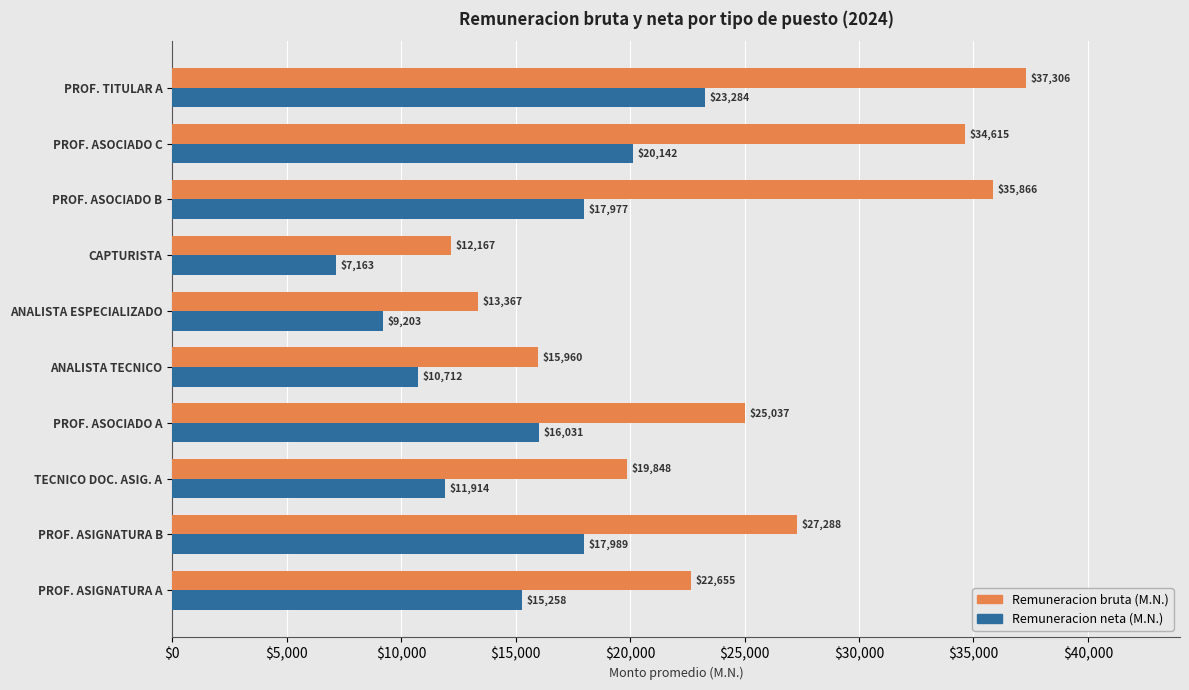

What is the difference between the Remuneracion neta (M.N.) values at PROF. ASOCIADO A and CAPTURISTA?

8868.0